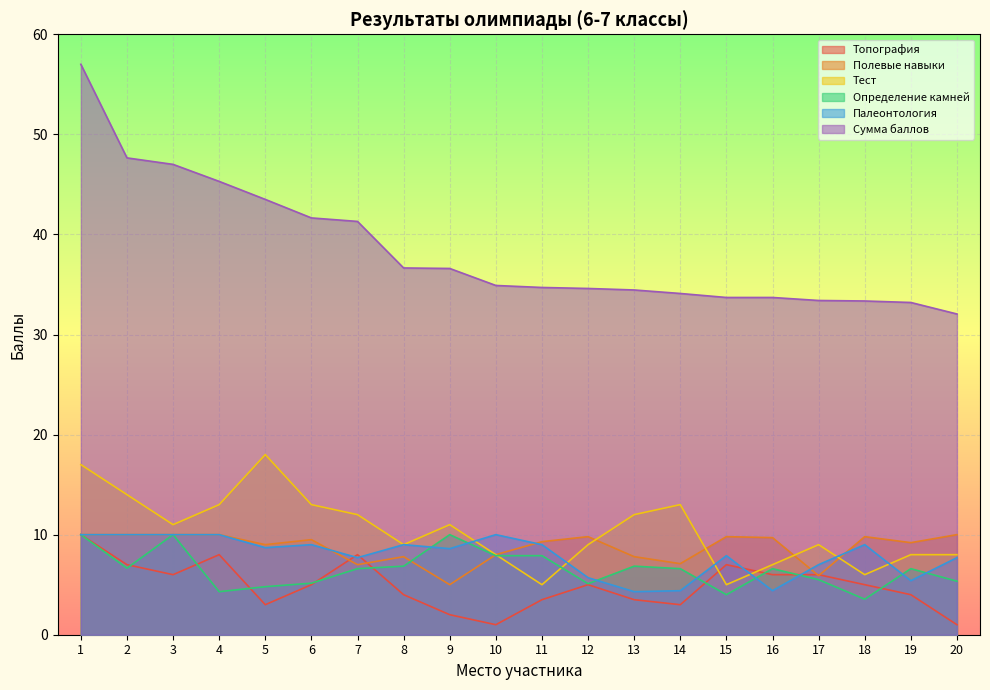

List the series in order of their peak value, highest first.

Сумма баллов, Тест, Топография, Полевые навыки, Определение камней, Палеонтология